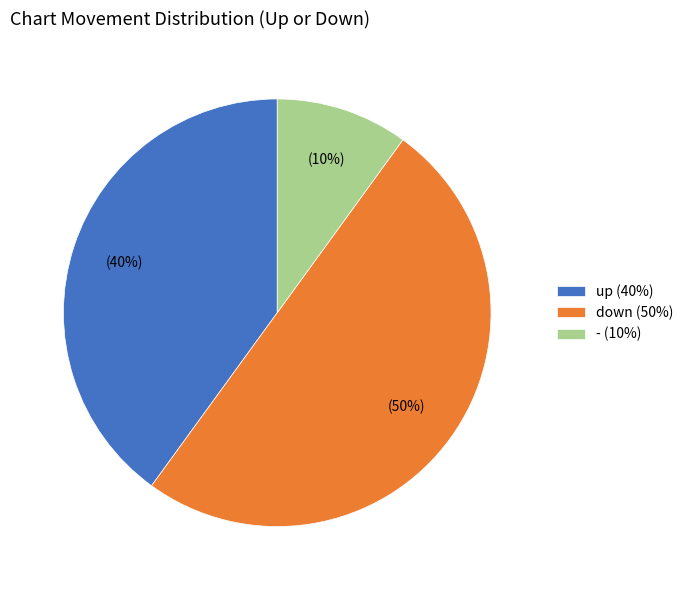

Count the number of slices in the pie.

3